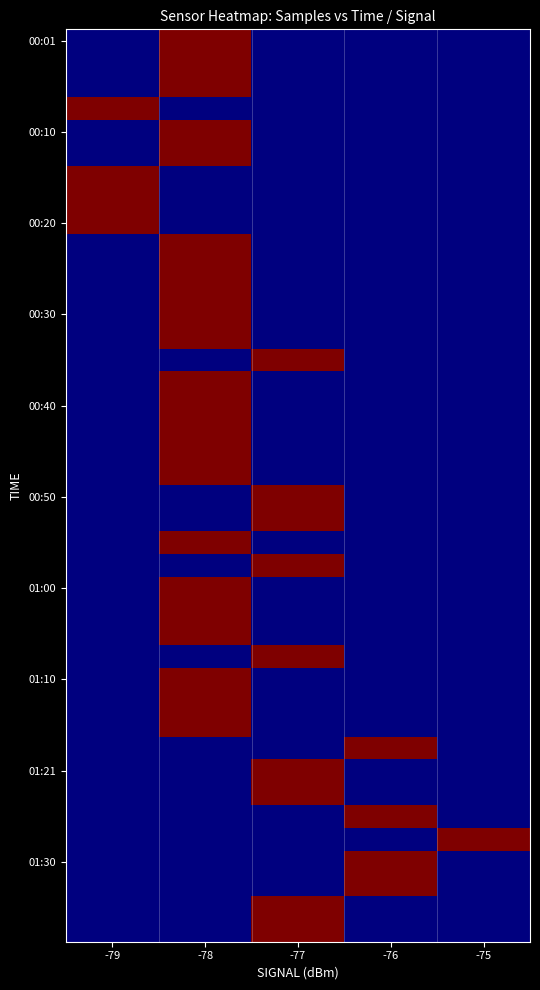

How many distinct data groups are displayed?

40